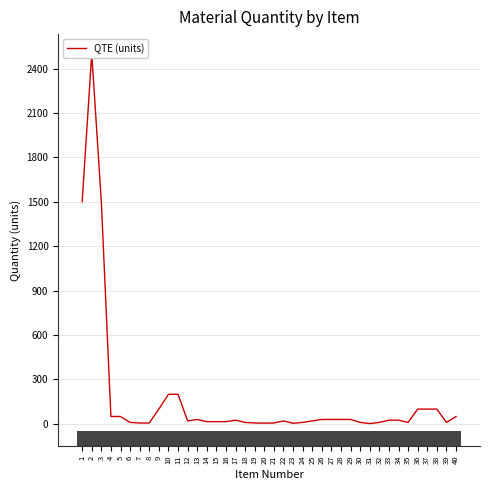

Rank the categories by value from lowest to highest.

31, 23, 20, 7, 8, 19, 21, 6, 18, 24, 30, 32, 35, 39, 14, 15, 16, 12, 22, 25, 17, 33, 34, 13, 26, 27, 28, 29, 4, 5, 40, 9, 36, 37, 38, 10, 11, 1, 3, 2